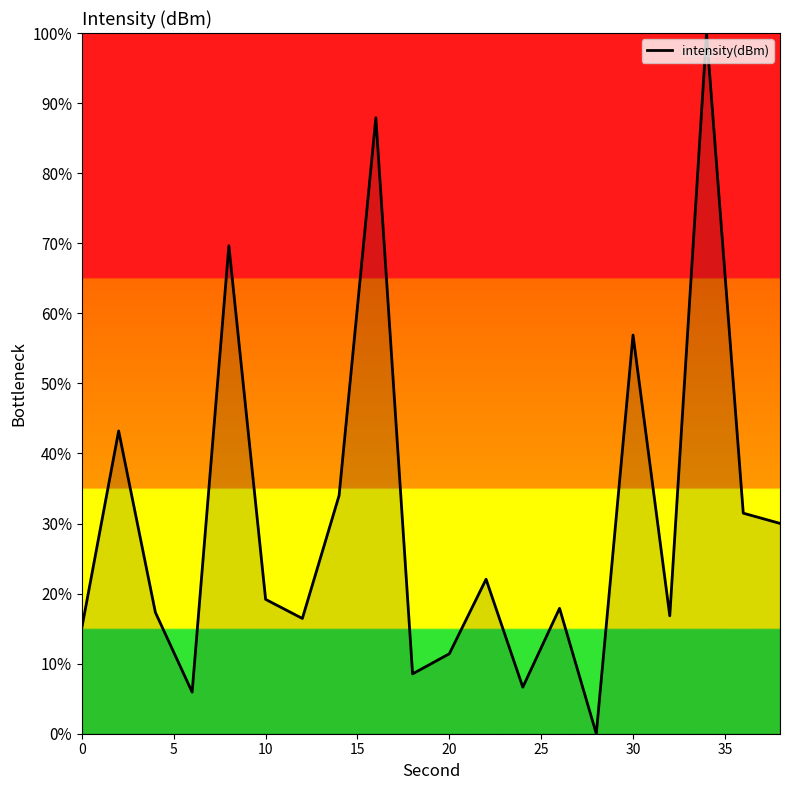

What is the maximum value shown in the chart?

100.0